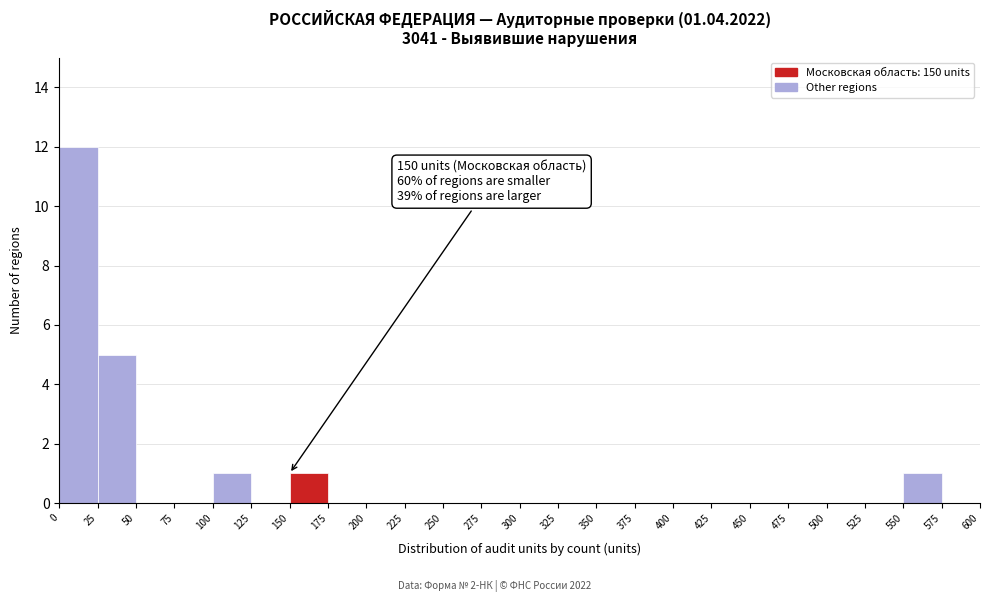

Over which range of the x-axis is the bar tallest?

0 to 25